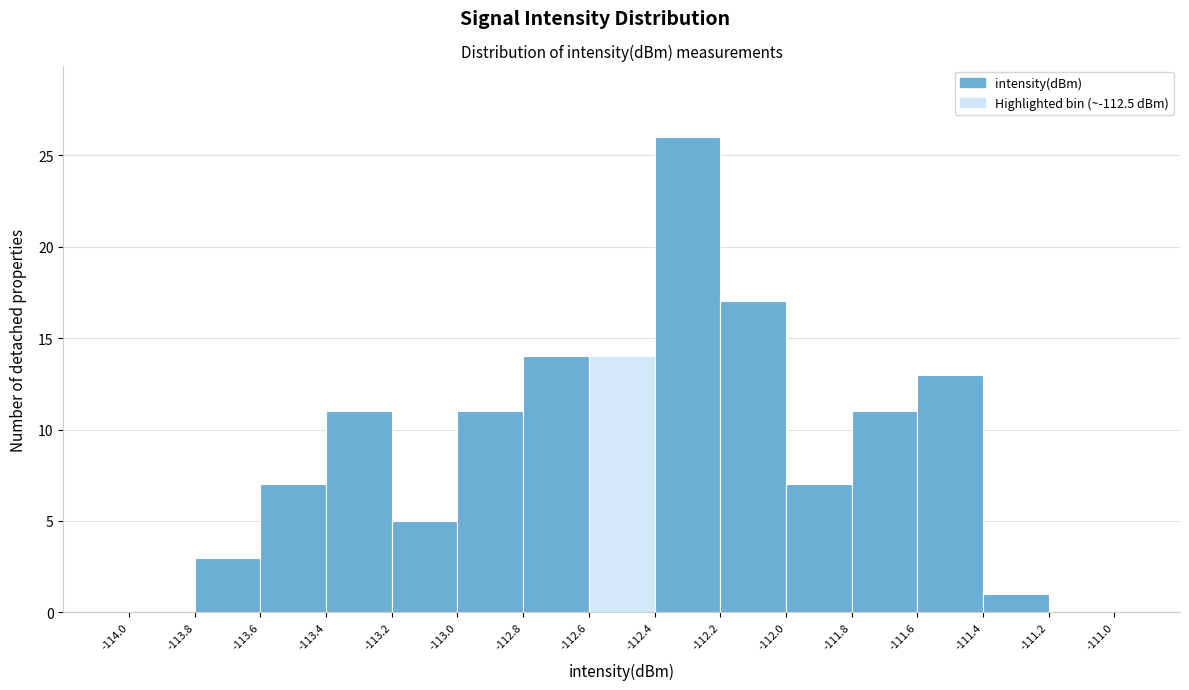

How tall is the bar that spans -112.6 to -112.4 on the x-axis? The values are not printed on the chart, so give them approximately, as read against the axis.

14